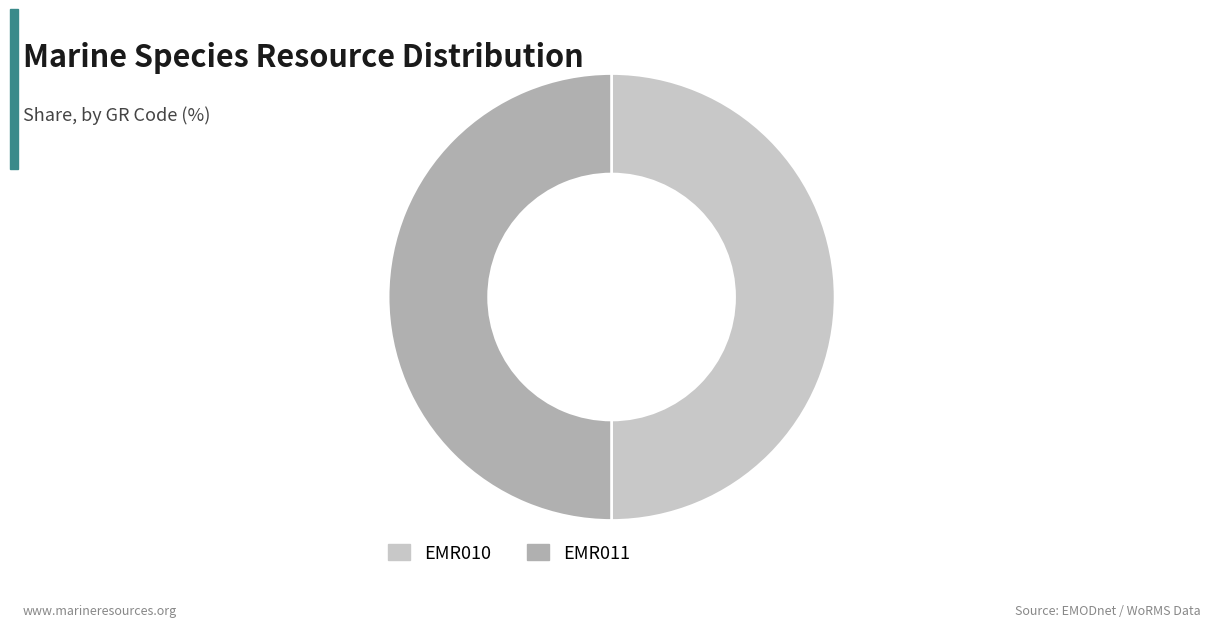

Count the number of slices in the pie.

2